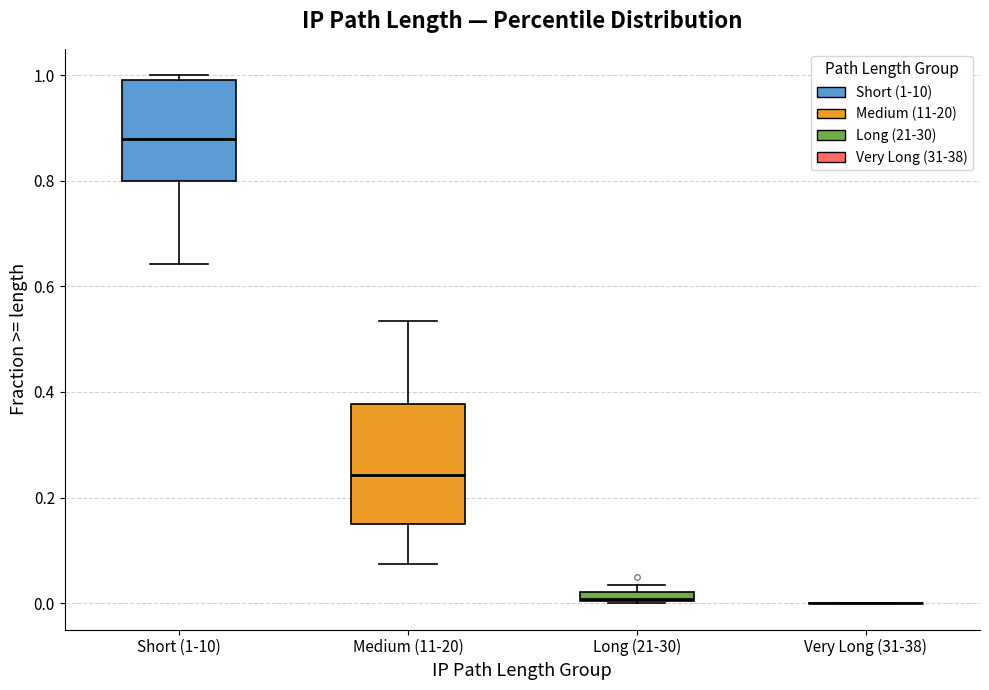

Where does the lower whisker of the box for Medium (11-20) end on the y-axis? The values are not printed on the chart, so give them approximately, as read against the axis.

0.08